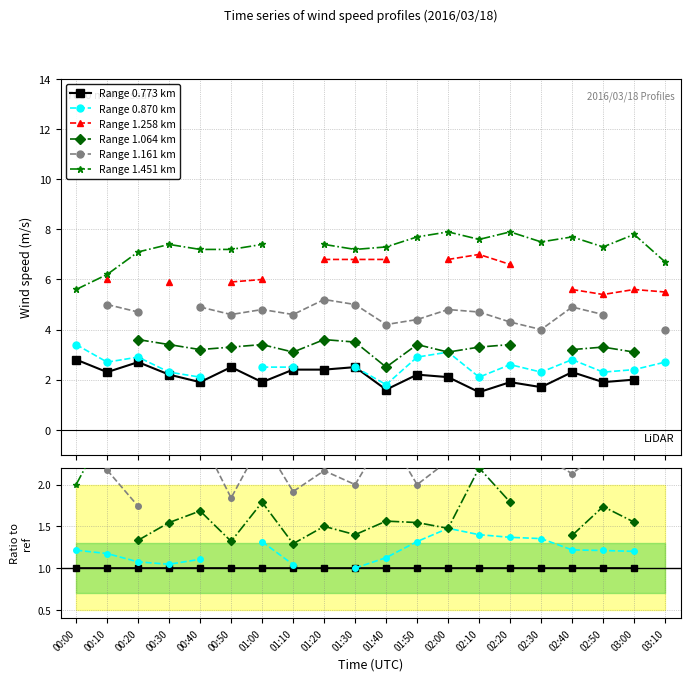

Is the value of Range 0.870 km at 02:10 greater than the value of Range 1.064 km at 00:40?

No